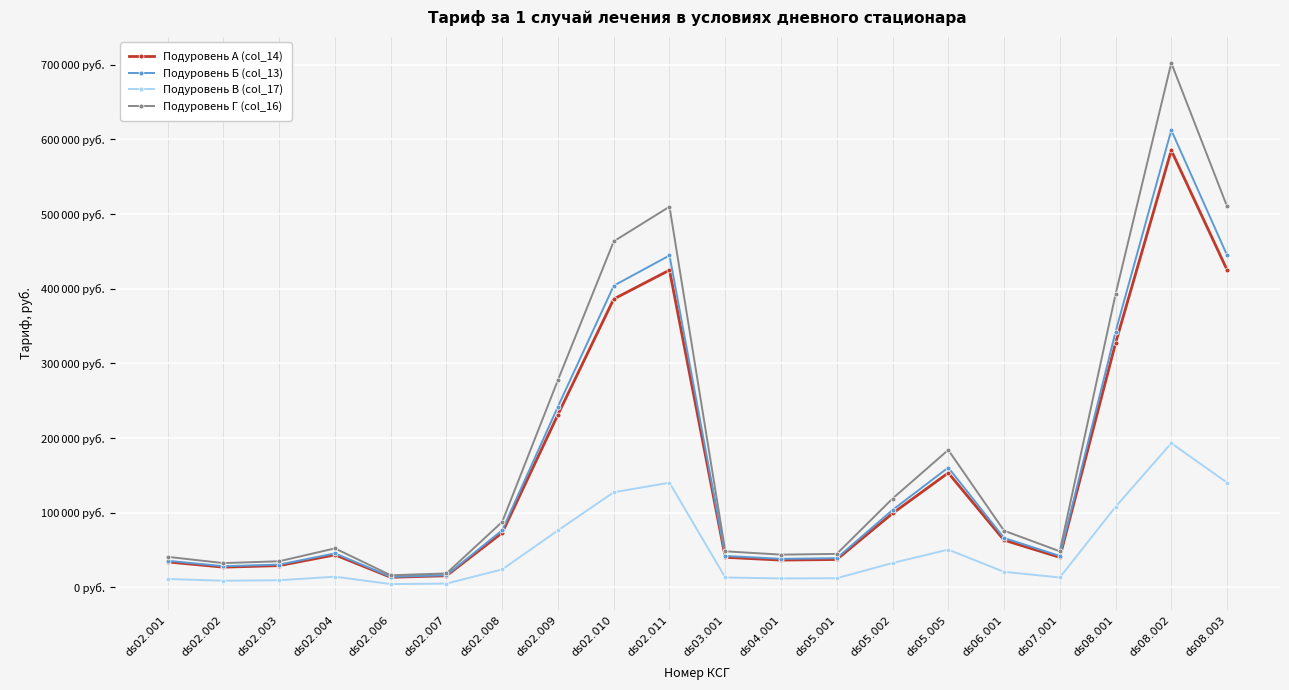

Does the chart display data point markers on the line(s)?

Yes